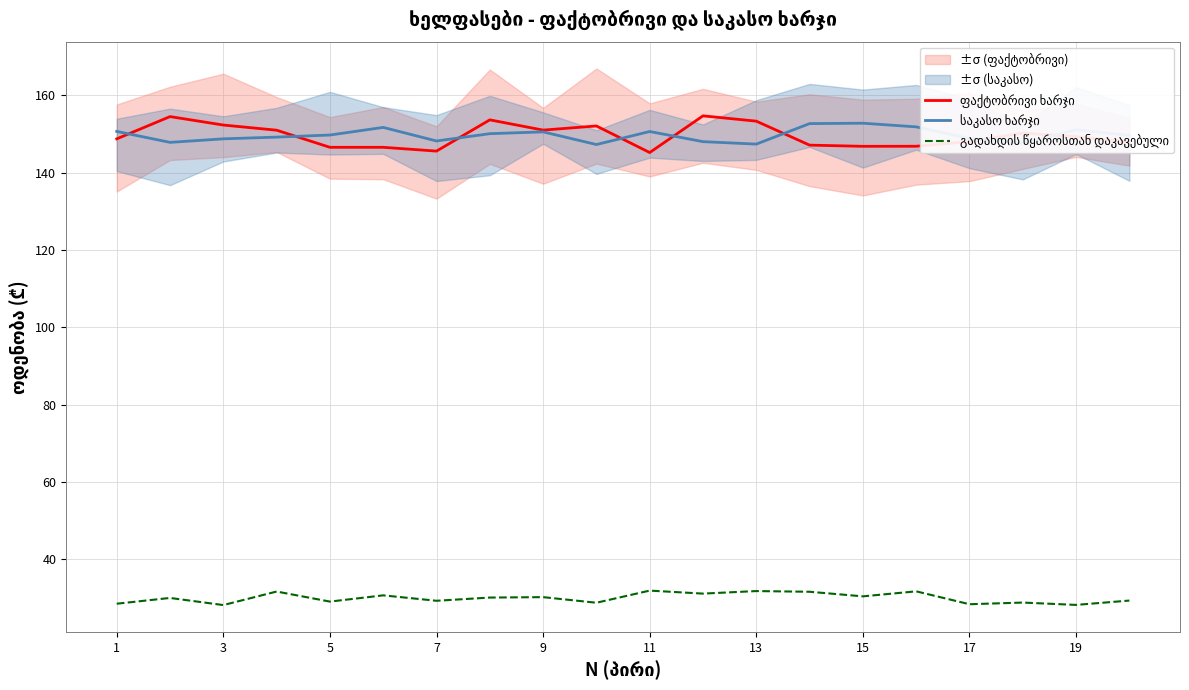

How many lines are shown in the chart?

3